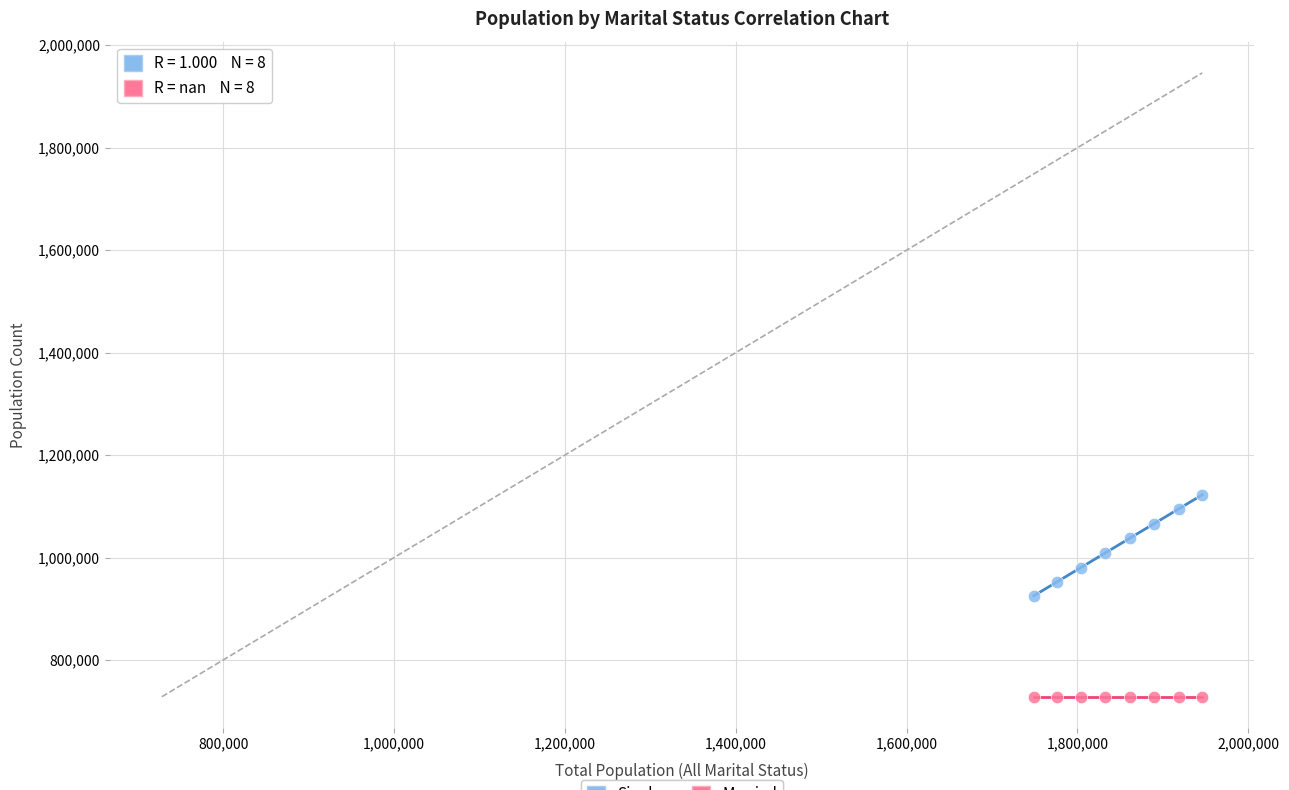

Which series reaches the maximum Y coordinate?

Single